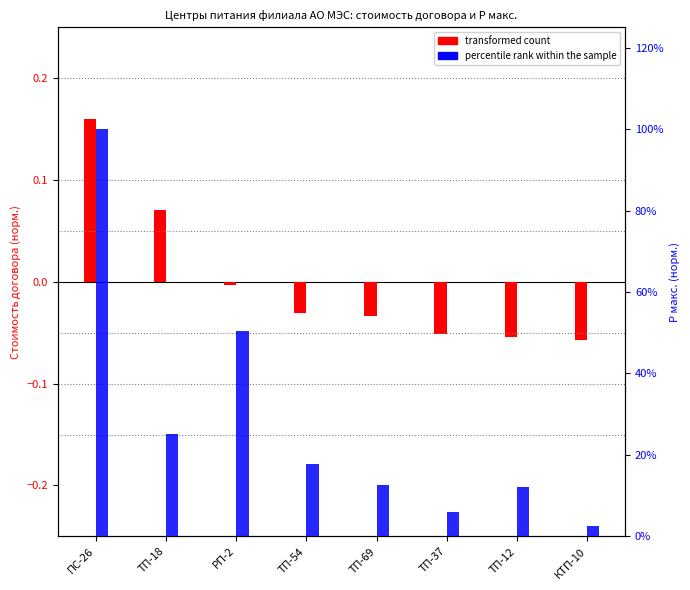

At which label is percentile rank within the sample closest to 0?

КТП-10